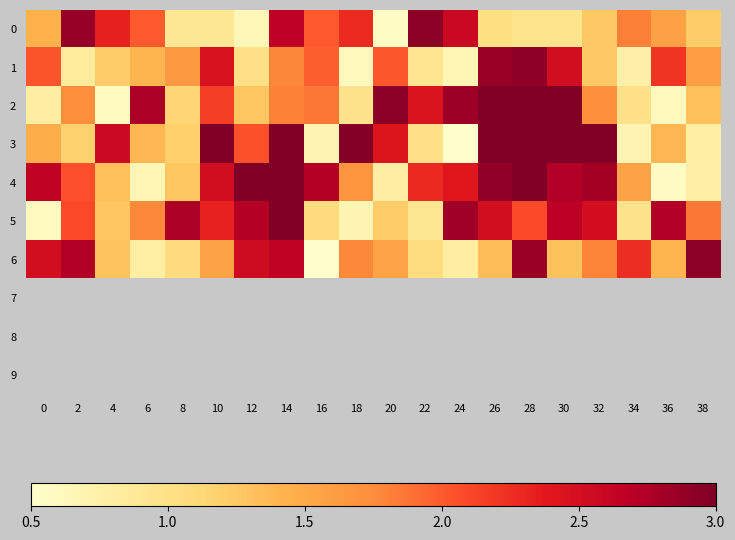

At how many categories does at least one series exceed 1?

20